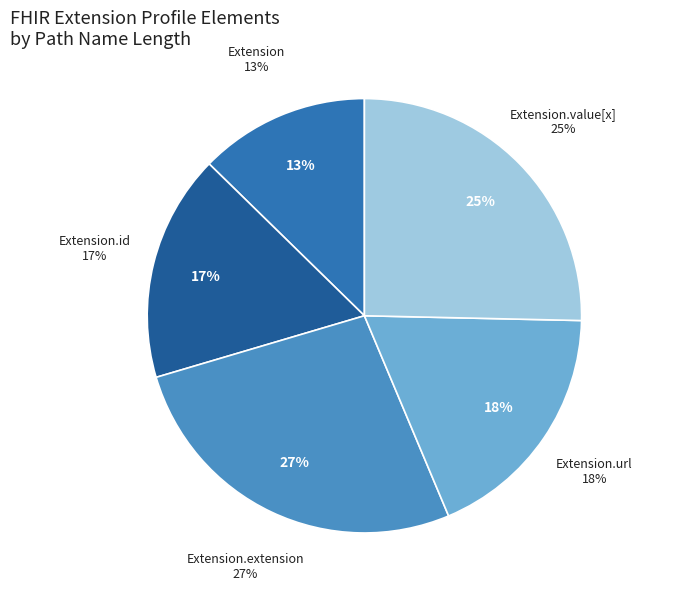

Is it true that Extension is 1% of the pie?

False